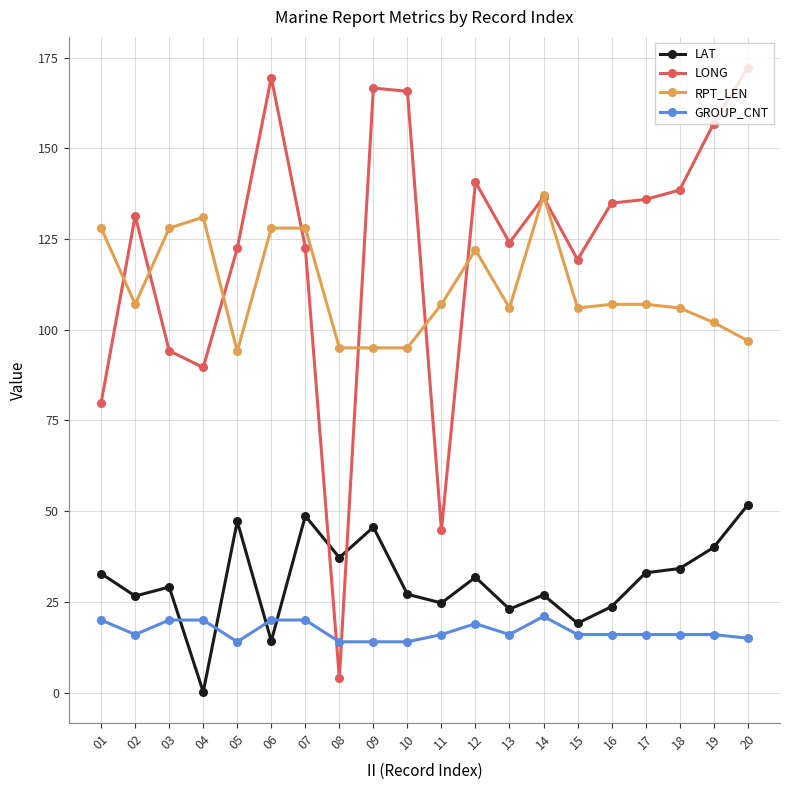

What is the spread (max minus min) of values at 09?

152.6